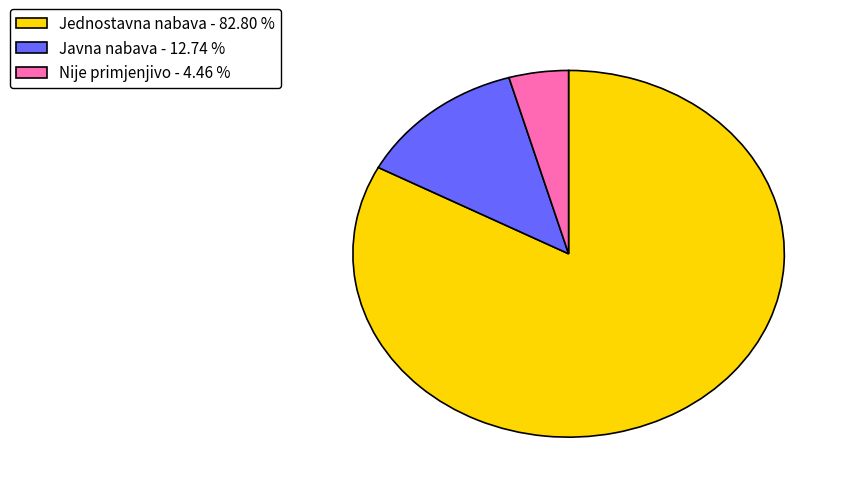

Between Nije primjenjivo - 4.46 % and Jednostavna nabava - 82.80 %, which is larger?

Jednostavna nabava - 82.80 %